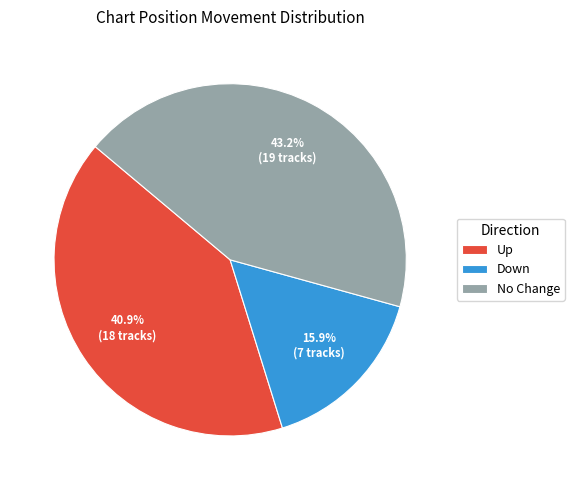

Combined, what portion of the pie is No Change and Down?

59.1%